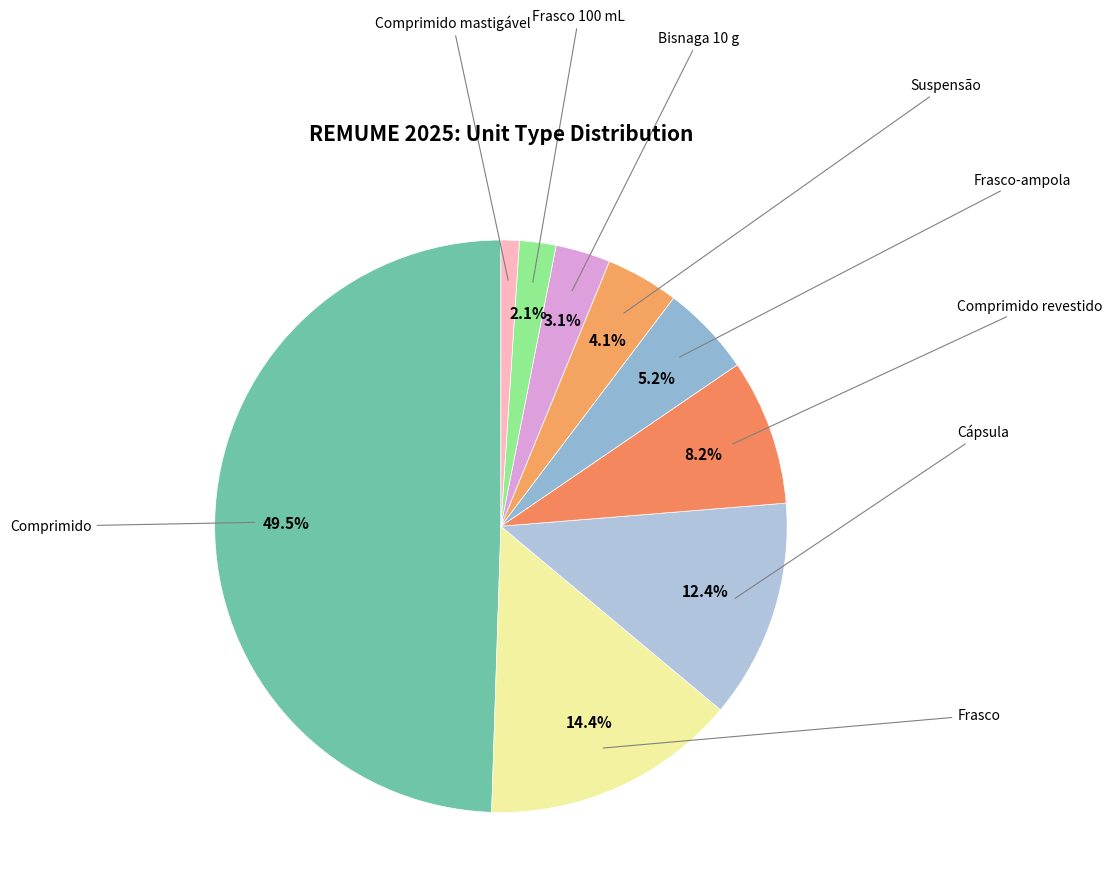

Rank the categories by value from highest to lowest.

Comprimido, Frasco, Cápsula, Comprimido revestido, Frasco-ampola, Suspensão, Bisnaga 10 g, Frasco 100 mL, Comprimido mastigável